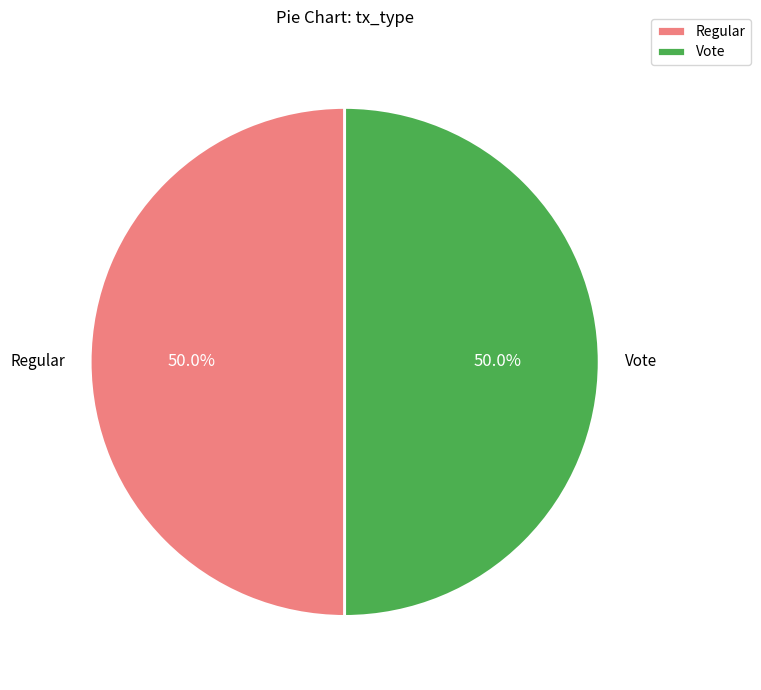

Approximately how many times larger is the value at Vote compared to Regular?

1.0